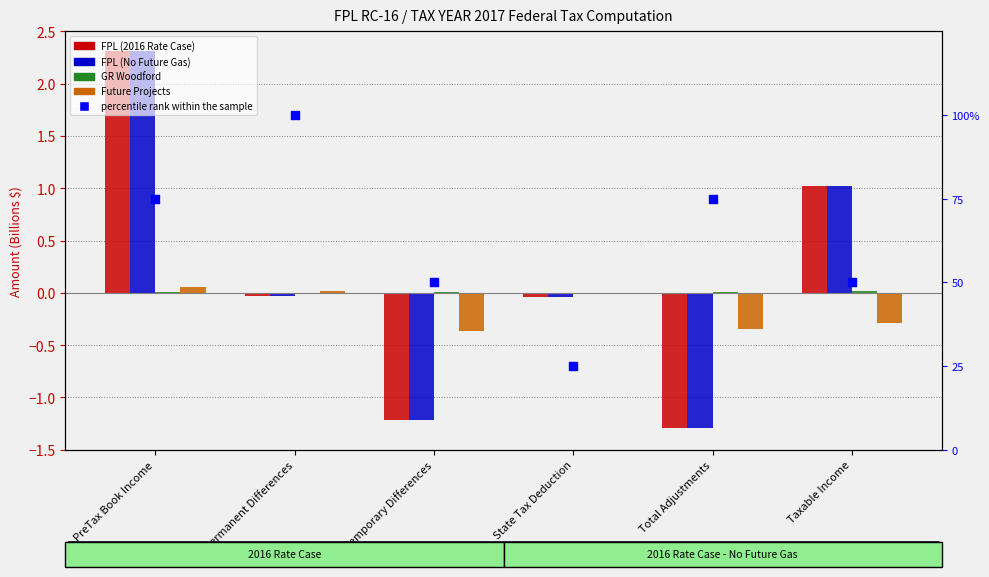

Which series has the largest total across all categories?

percentile rank within the sample